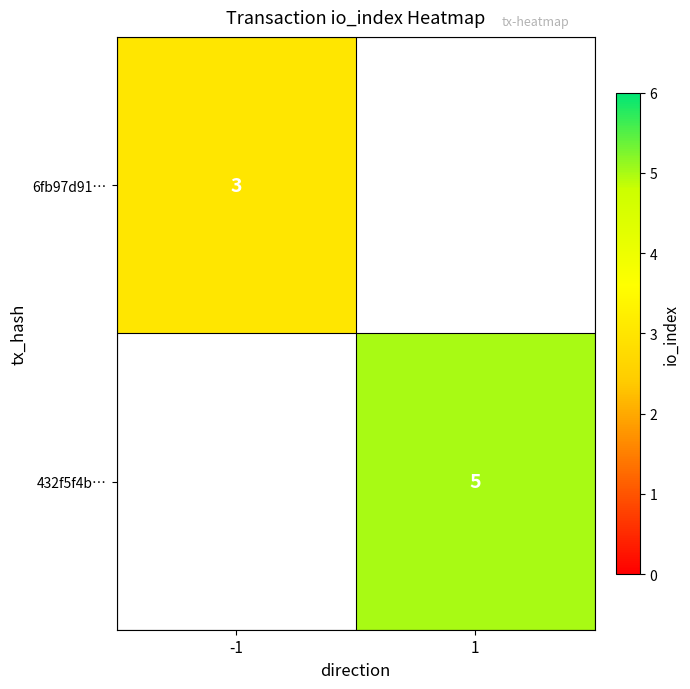

The value of 432f5f4b… at 1 is 3. True or false?

False